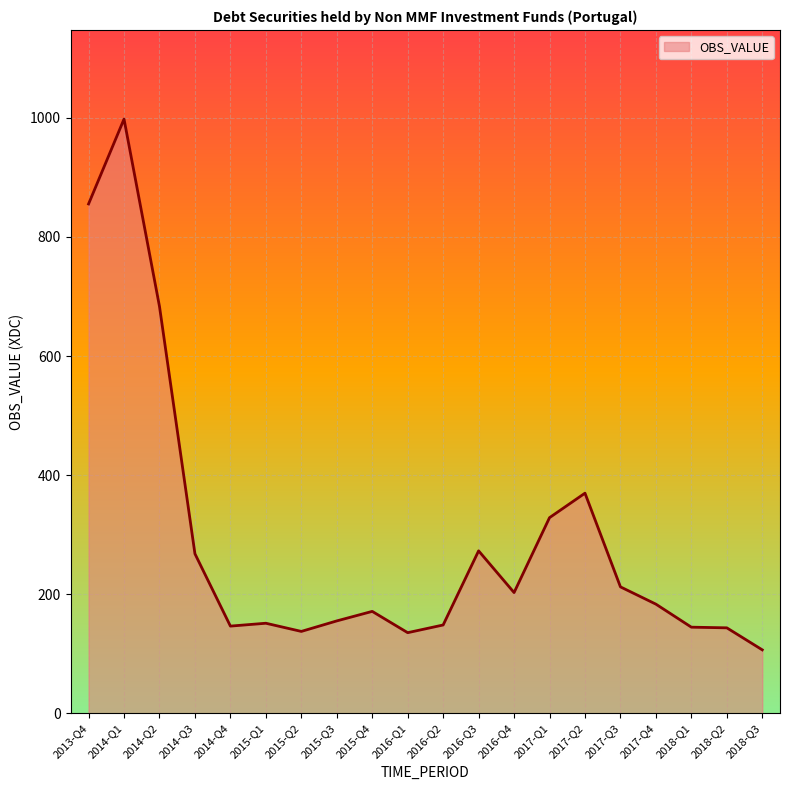

Is it true that the value at 2016-Q2 is 198.9?

False